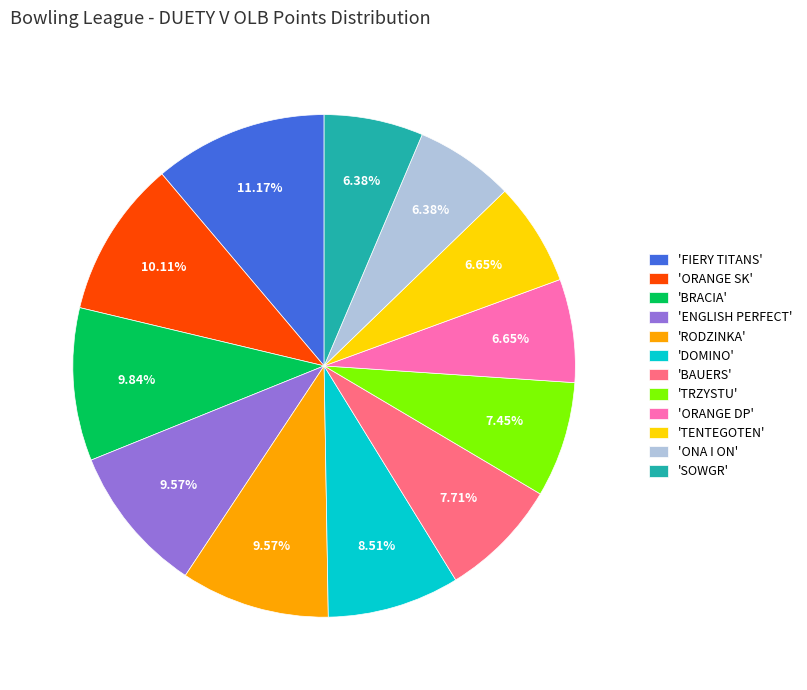

Is there any slice that represents more than half of the pie?

No